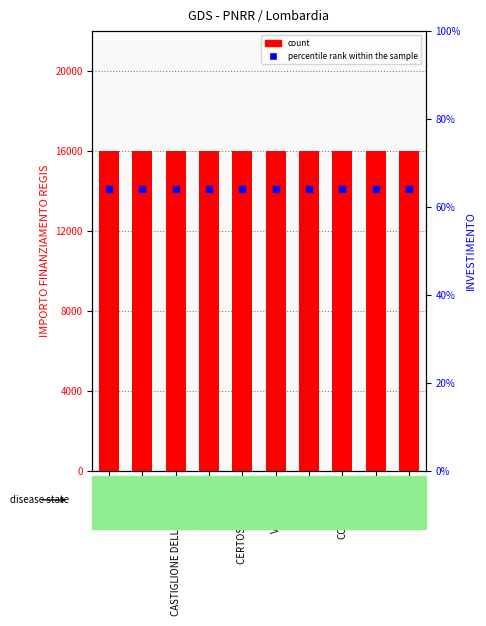

Which series has the largest Y range (max minus min)?

count